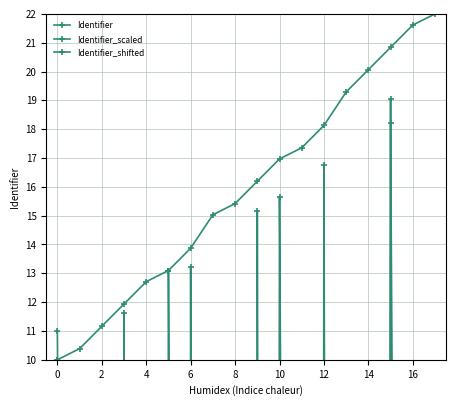

The Identifier_shifted series shows -183.3 at 6. True or false?

False